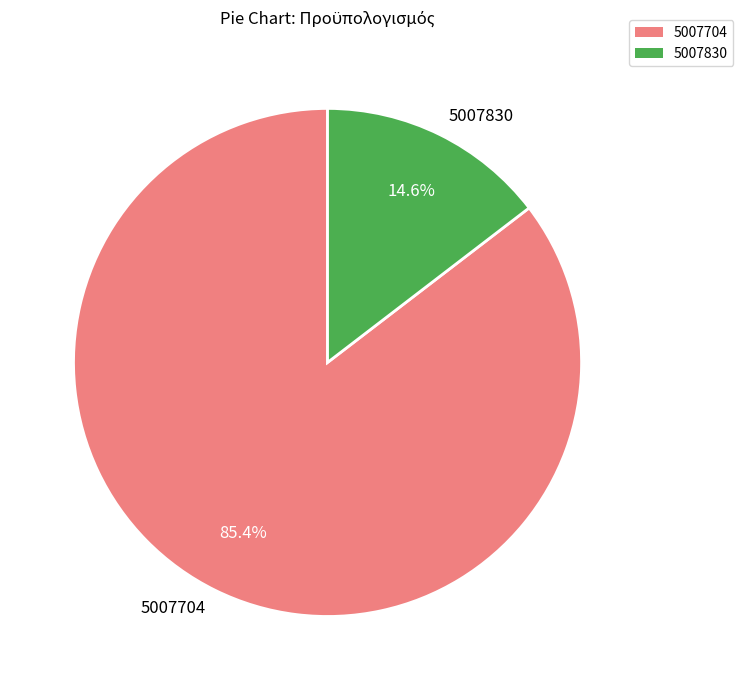

To the nearest percent, what is the average slice percentage?

50%